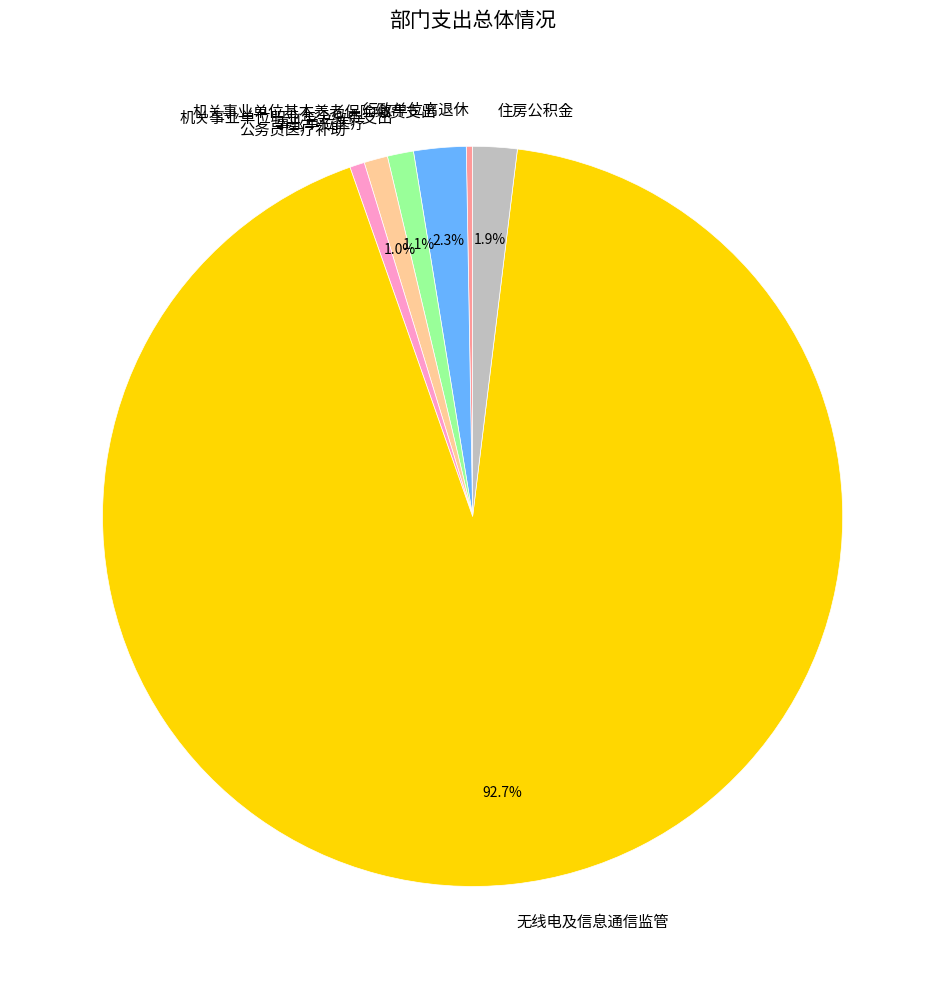

Which has a higher value, 无线电及信息通信监管 or 机关事业单位职业年金缴费支出?

无线电及信息通信监管